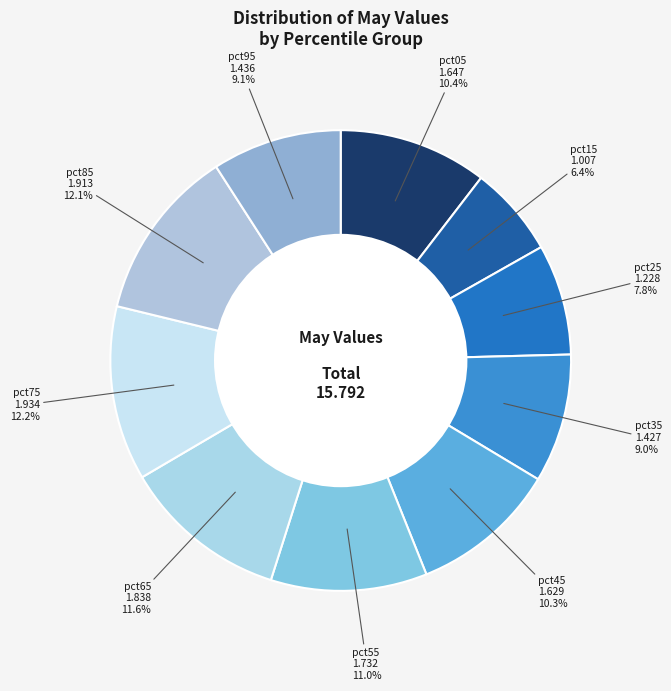

How many segments does this pie chart have?

10